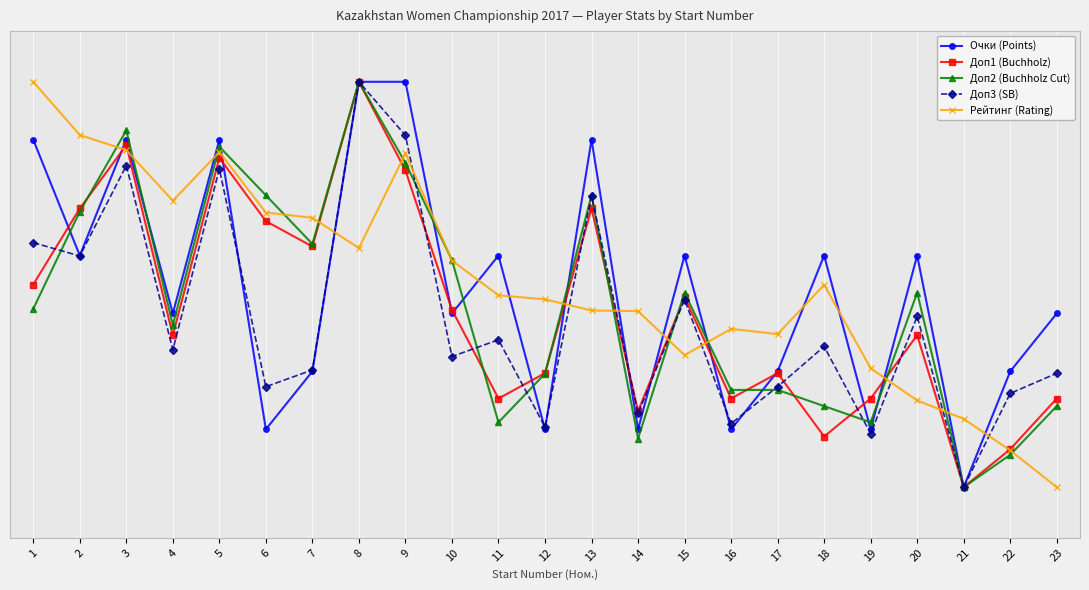

What are all the series names shown in the legend?

Очки (Points), Доп1 (Buchholz), Доп2 (Buchholz Cut), Доп3 (SB), Рейтинг (Rating)